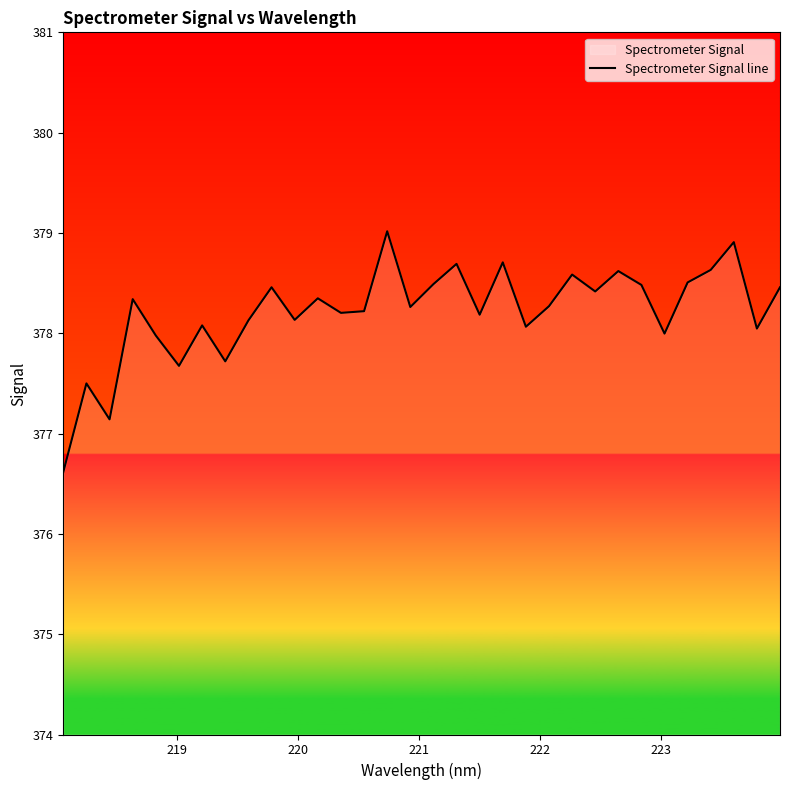

What is the smallest value displayed?

376.6